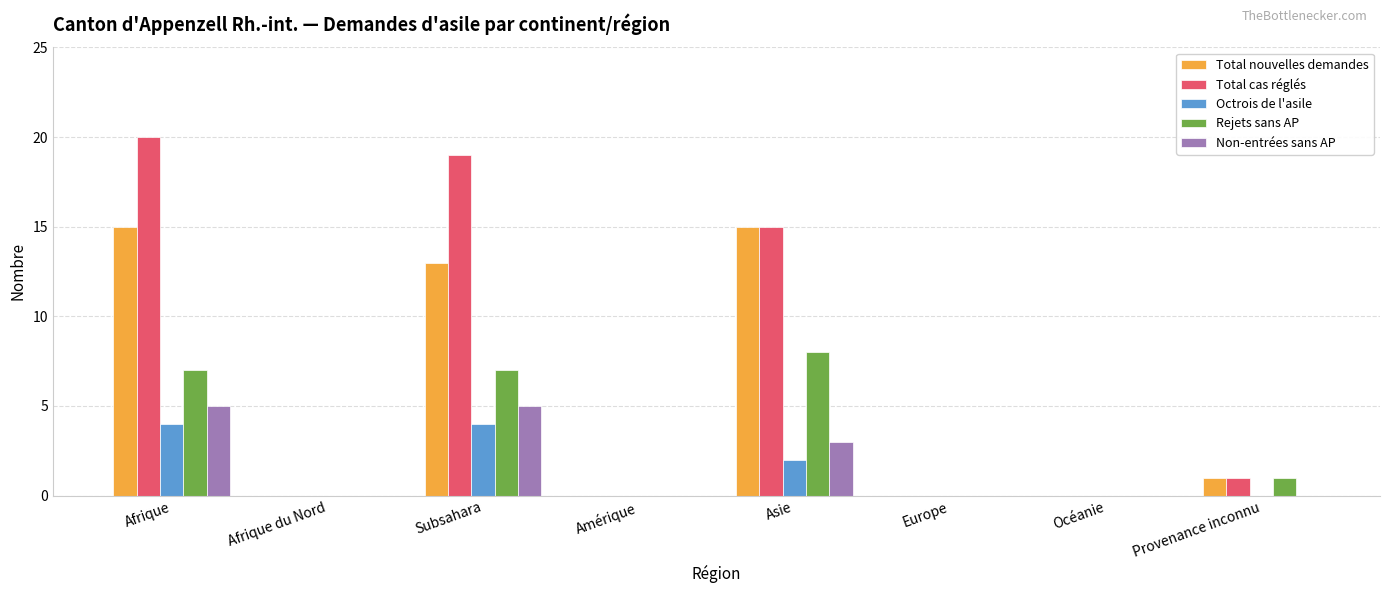

What is the greatest value displayed?

20